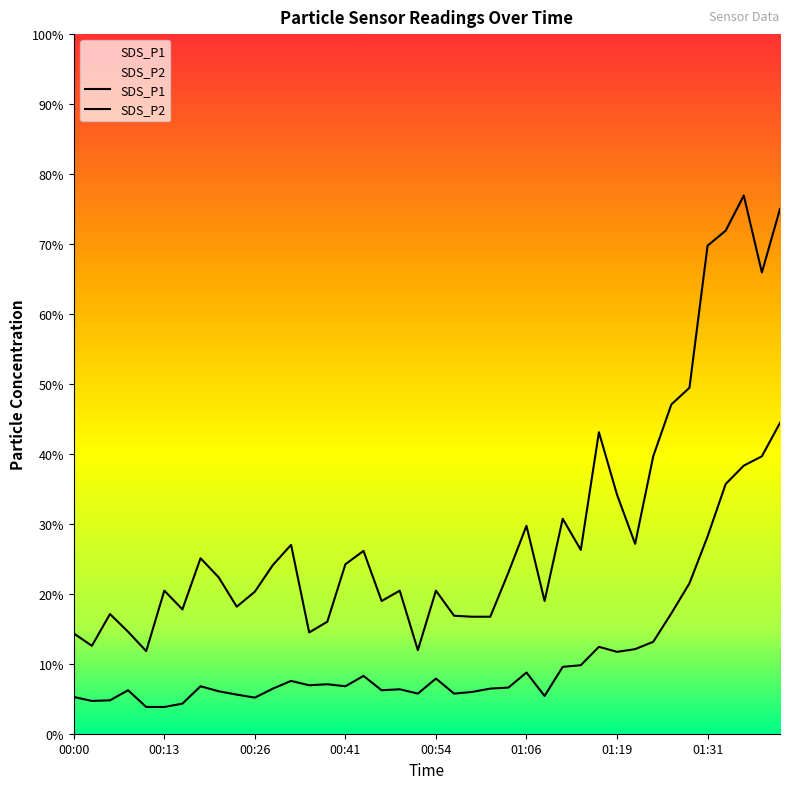

True or false: SDS_P1 and SDS_P2 cross at least once.

False